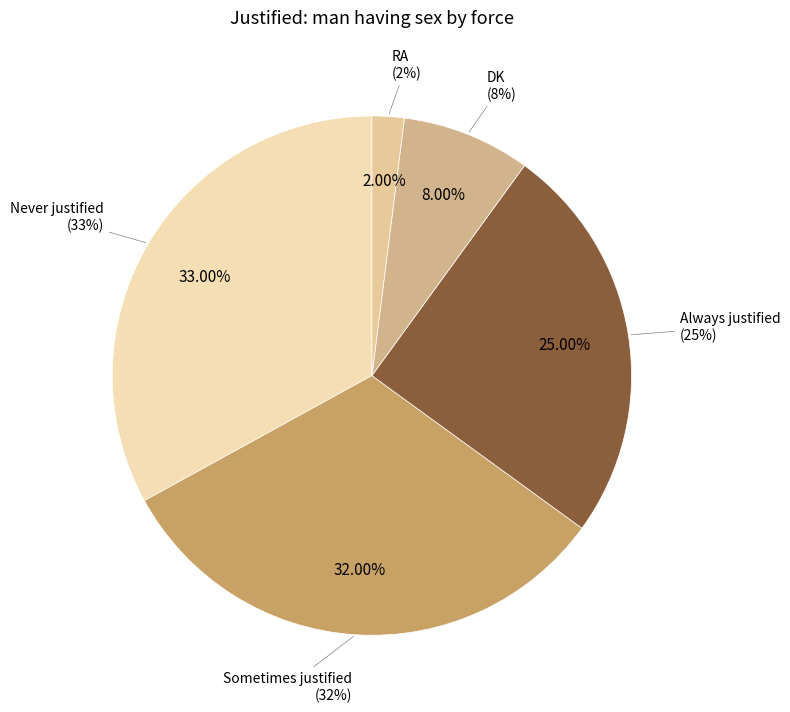

What is the largest slice in the pie chart?

Never justified